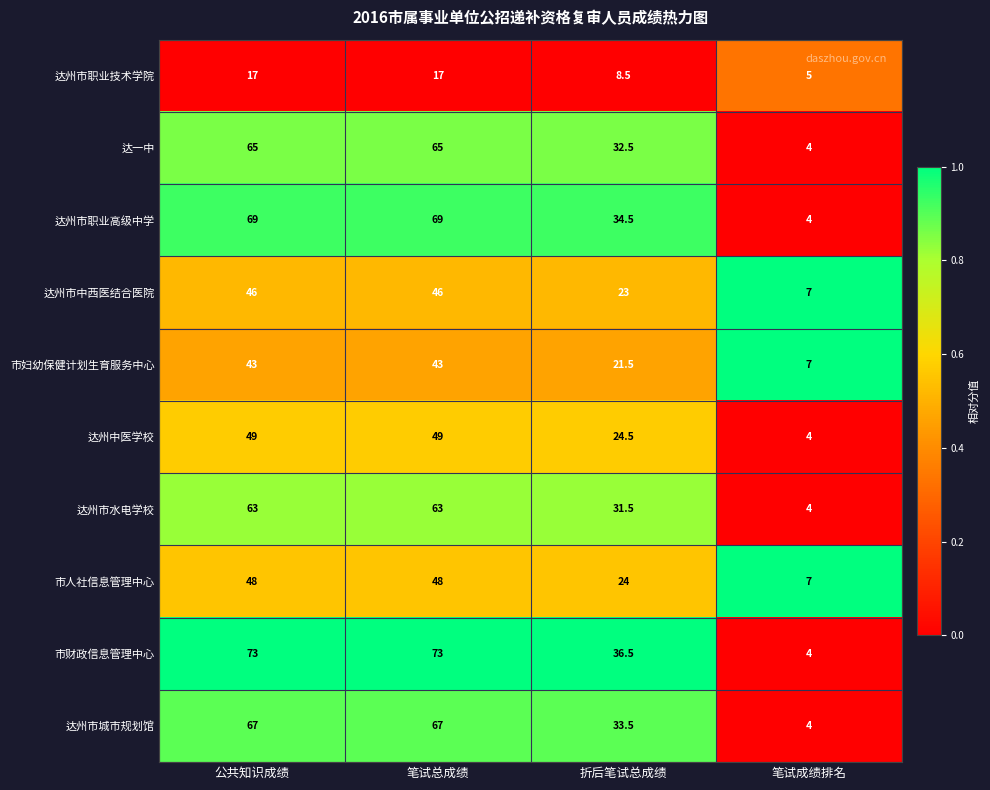

What is the difference between the maximum and second lowest values in the 达州市城市规划馆 series?

33.5